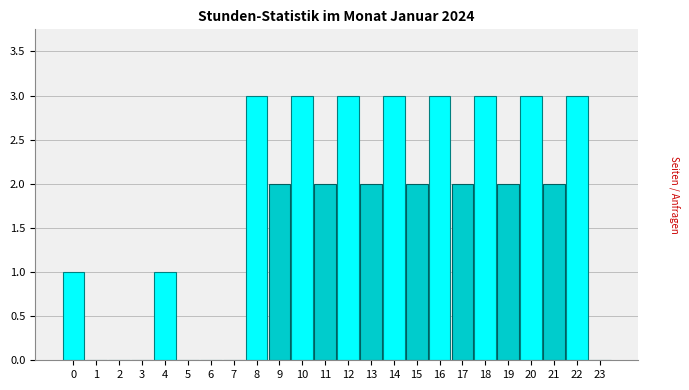

Reading left to right, list all the values displayed in this chart.

0=1	1=0	2=0	3=0	4=1	5=0	6=0	7=0	8=3	9=2	10=3	11=2	12=3	13=2	14=3	15=2	16=3	17=2	18=3	19=2	20=3	21=2	22=3	23=0